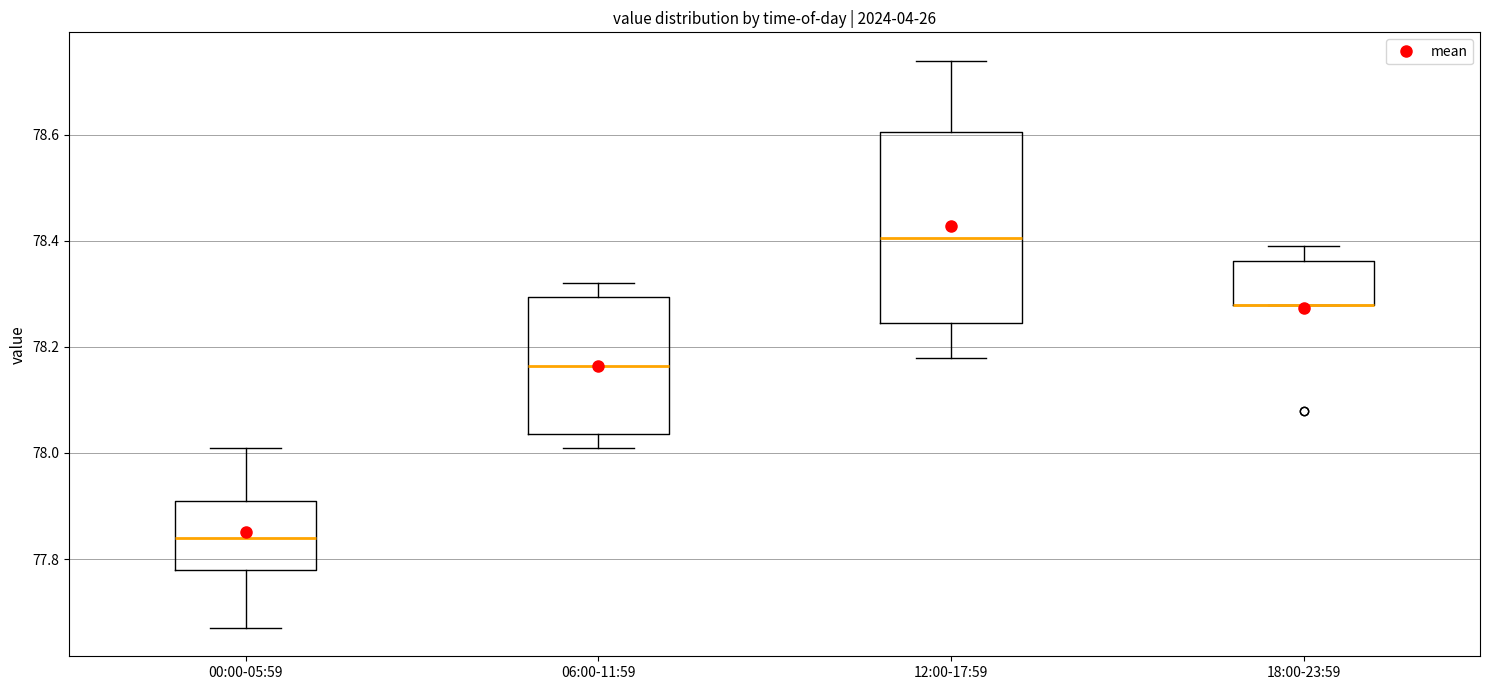

Where is the lower edge of the box for 18:00-23:59 on the y-axis? The values are not printed on the chart, so give them approximately, as read against the axis.

78.28